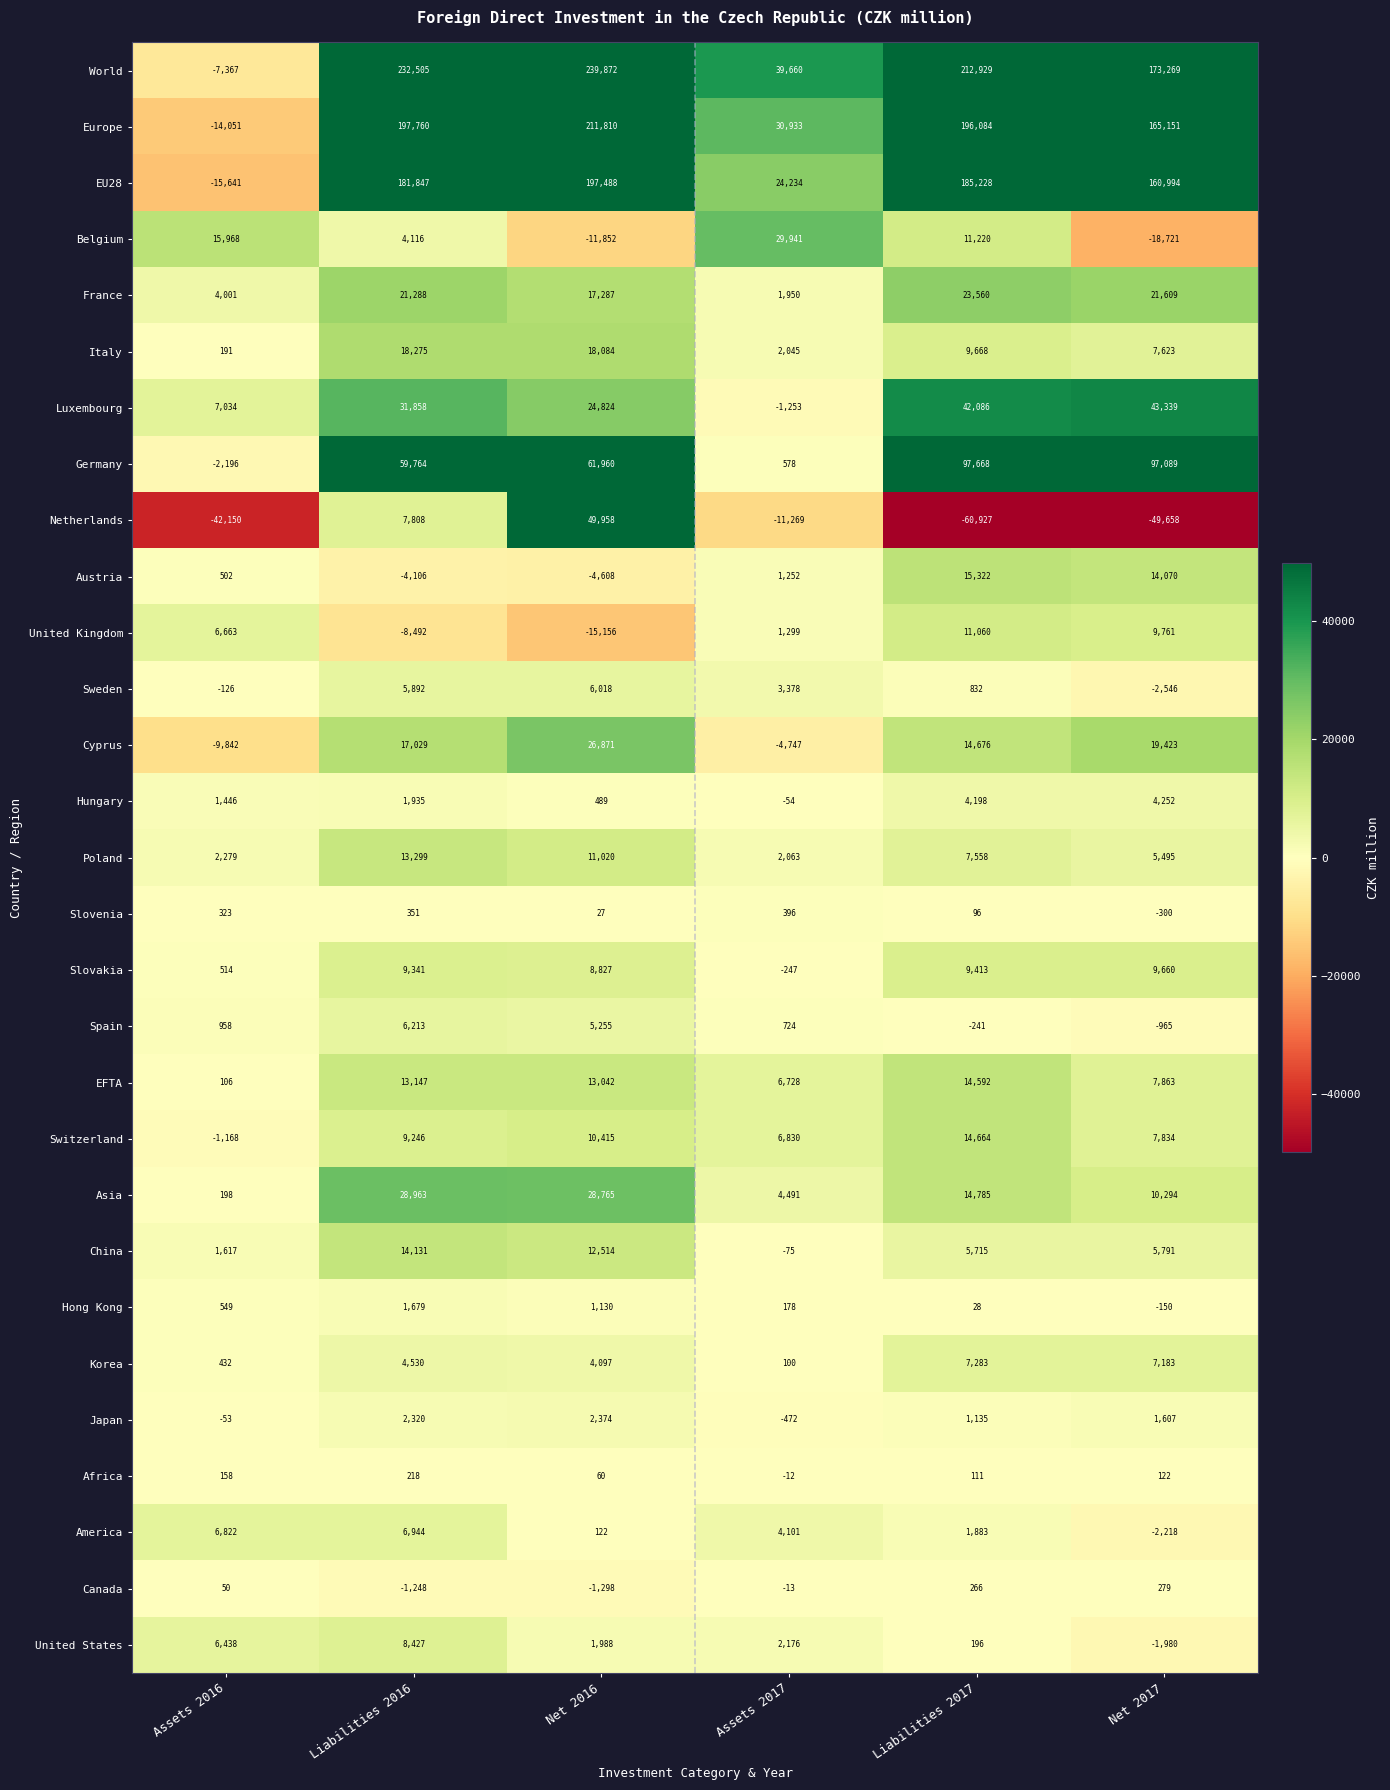

Which series has the largest range (max minus min)?

World